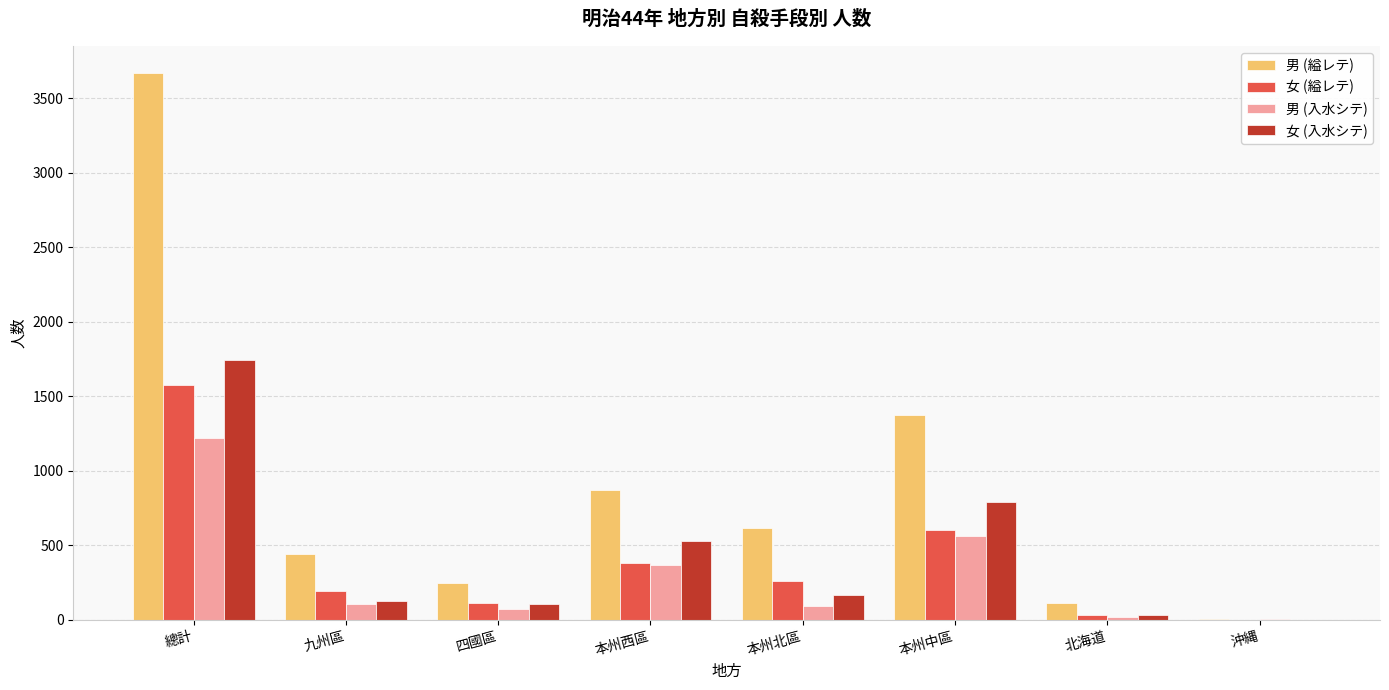

What is the greatest value displayed?

3666